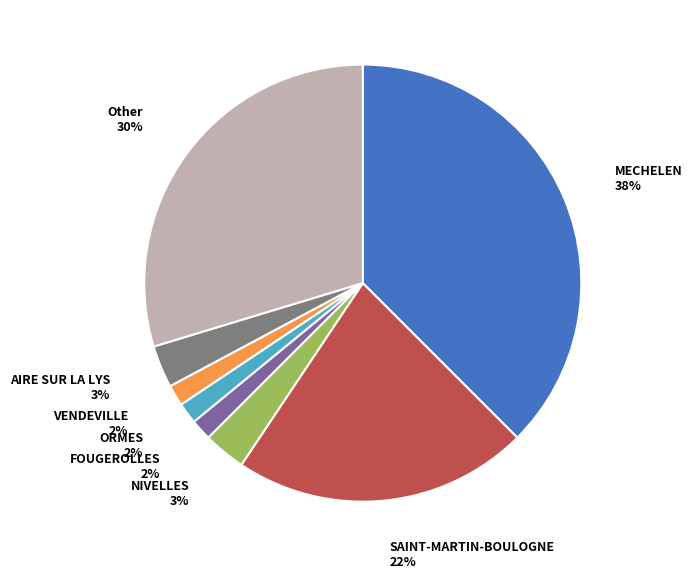

To the nearest percent, what is the average slice percentage?

12%